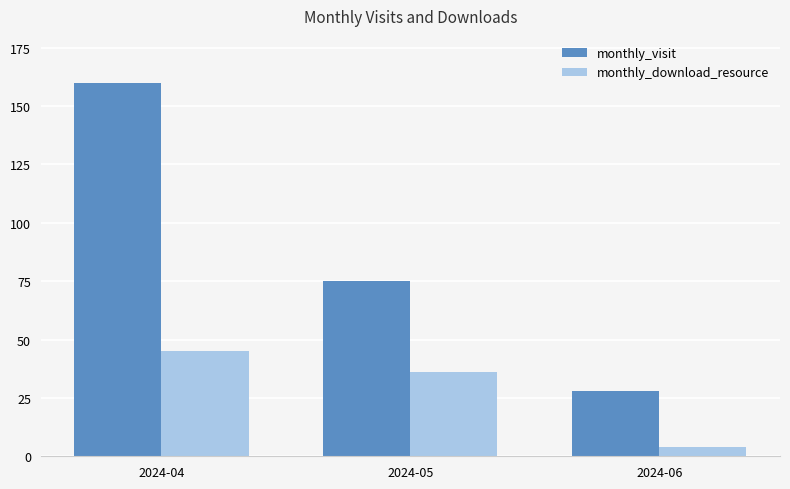

Is the value of monthly_download_resource at 2024-05 greater than the value of monthly_visit at 2024-04?

No